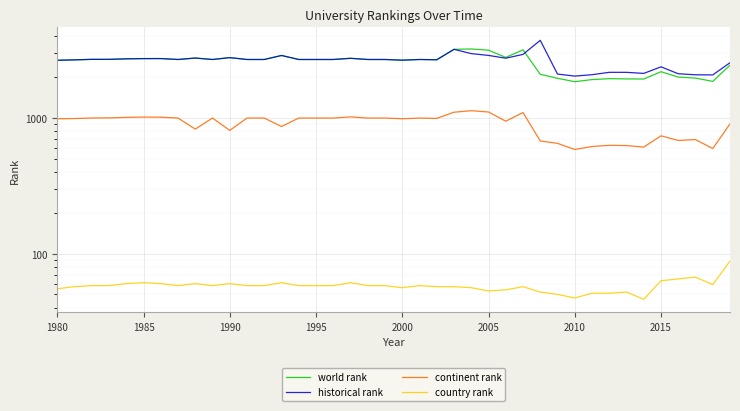

True or false: historical rank and world rank cross at least once.

True